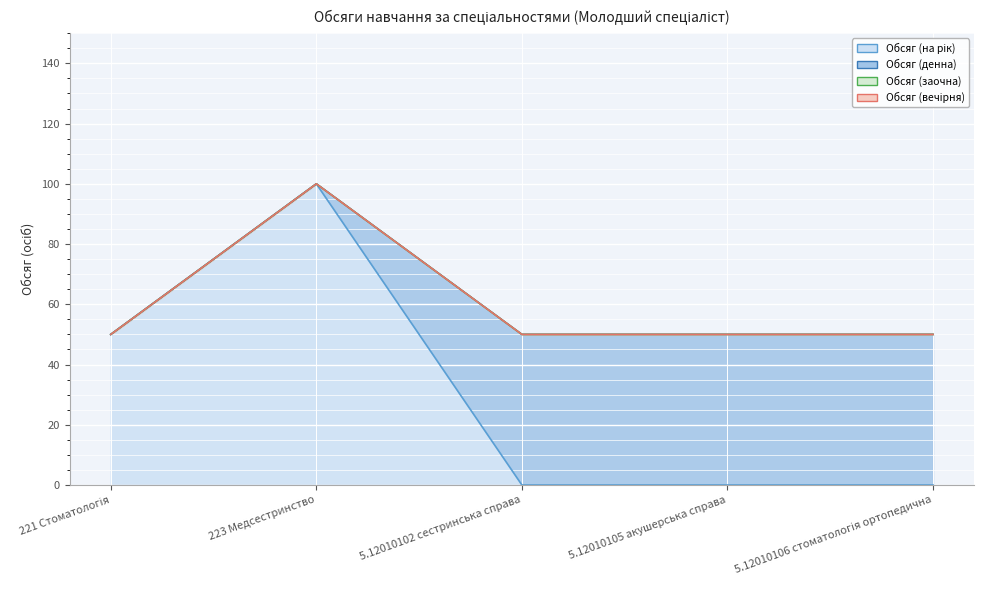

True or false: Обсяг (заочна) and Обсяг (денна) intersect in this chart.

False